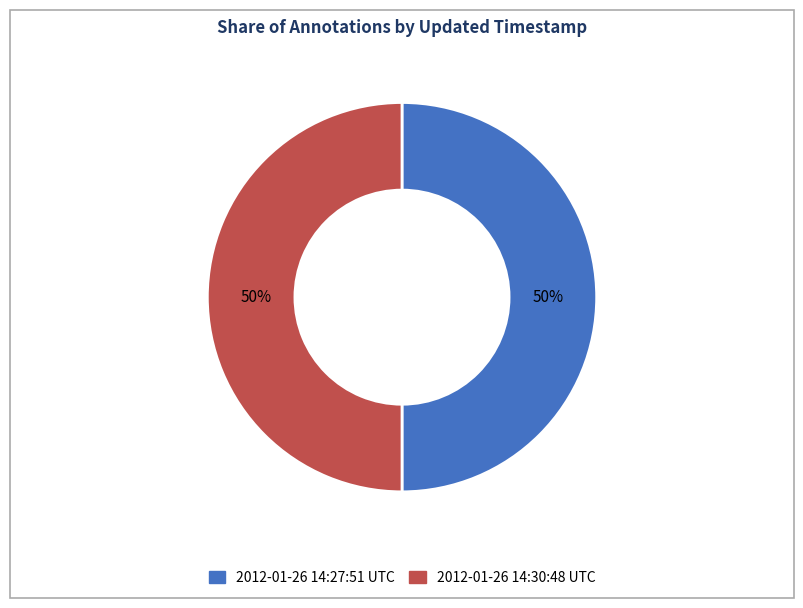

Is it true that 2012-01-26 14:30:48 UTC is 50% of the pie?

True